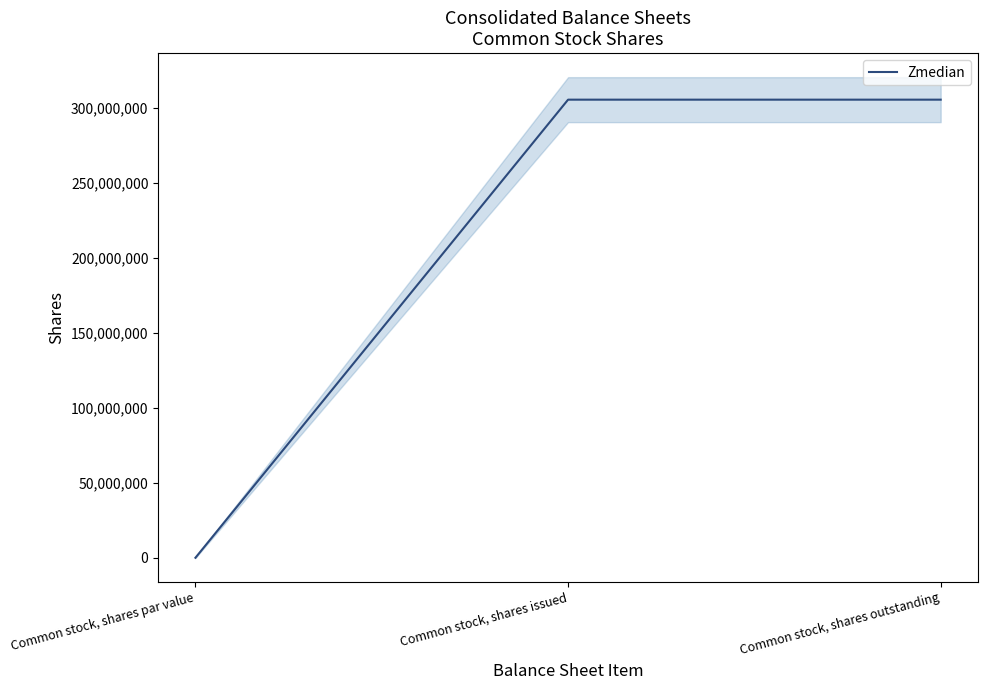

What is the sum of all values?

610902996